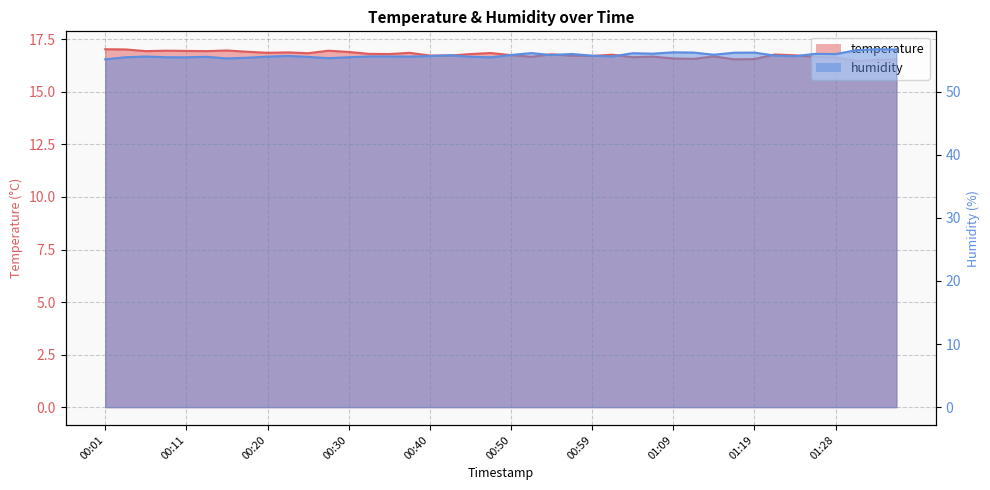

What is the difference between the highest and lowest values at 01:26?

39.3